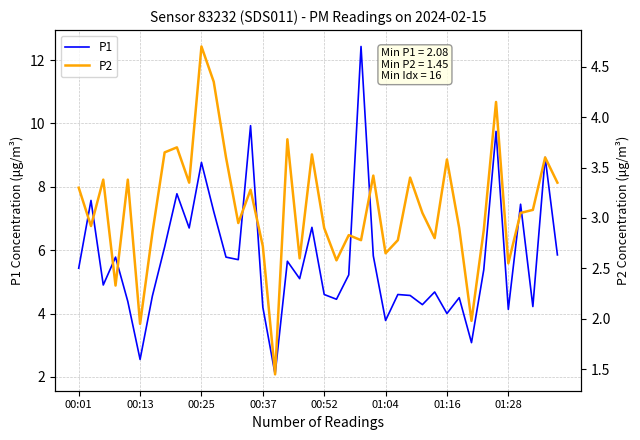

True or false: P2 and P1 intersect in this chart.

False